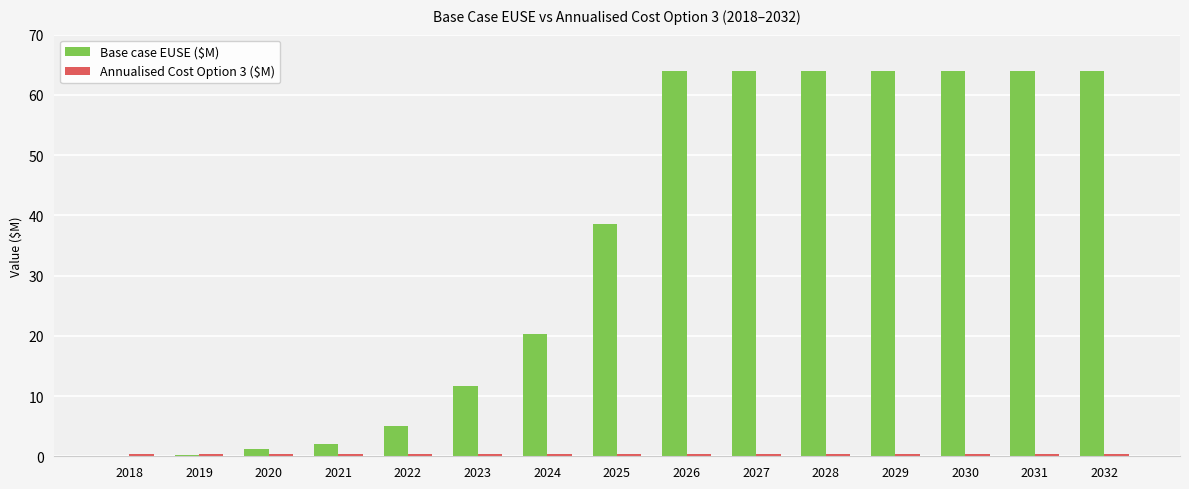

Which series has the largest total across all categories?

Base case EUSE ($M)